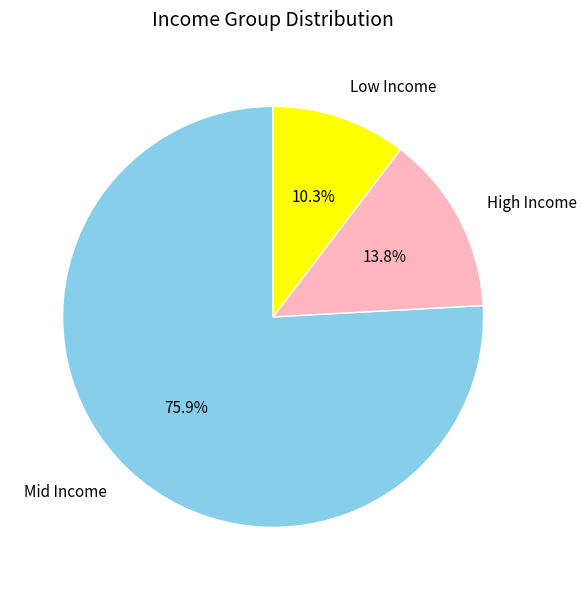

Which category has the biggest portion of the pie?

Mid Income